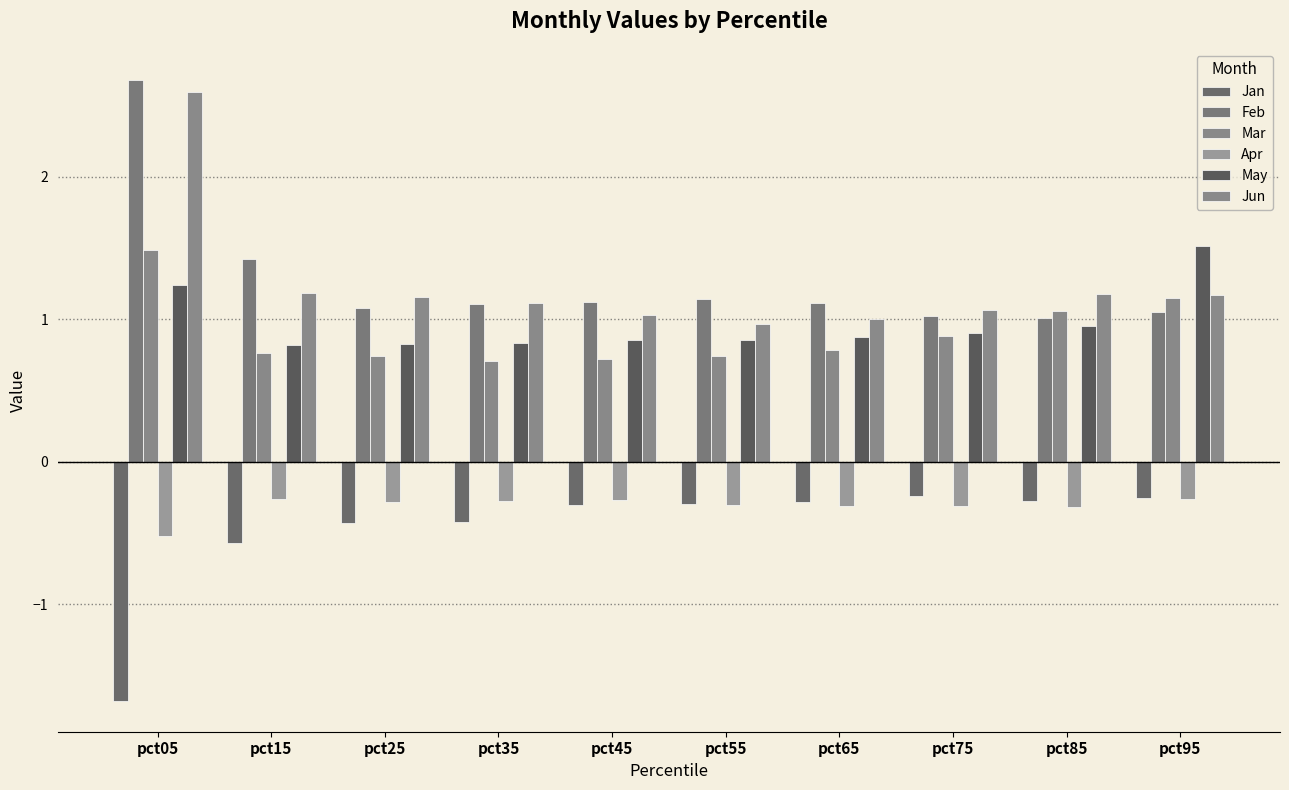

What are all the series names shown in the legend?

Jan, Feb, Mar, Apr, May, Jun